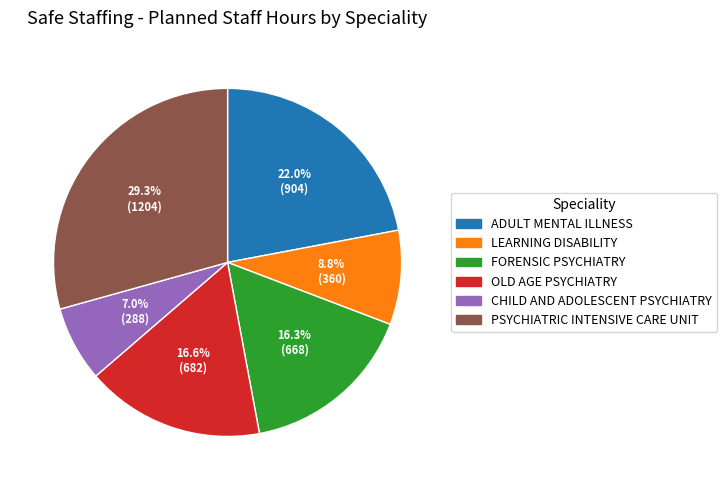

To the nearest percent, what is the difference between the largest and smallest slice percentages?

22%